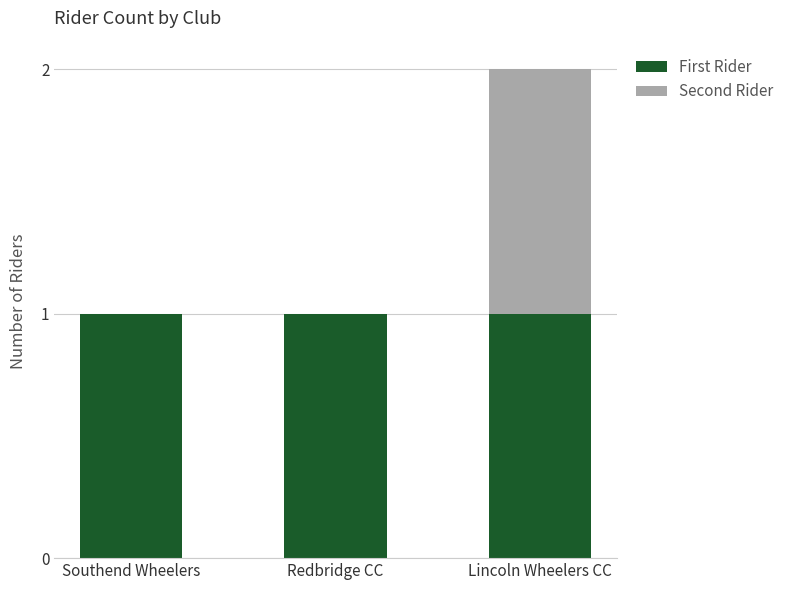

The value of First Rider at Redbridge CC is 1. True or false?

True